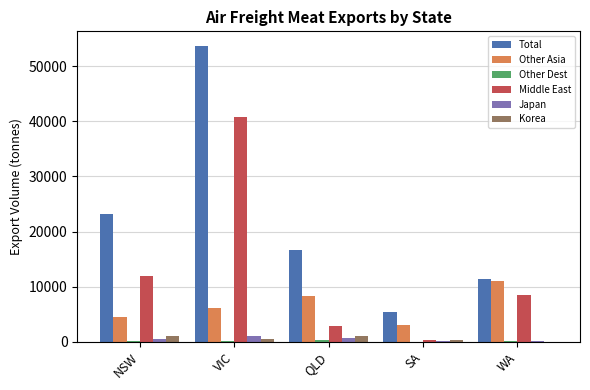

What is the average value of the Total series?

22033.9